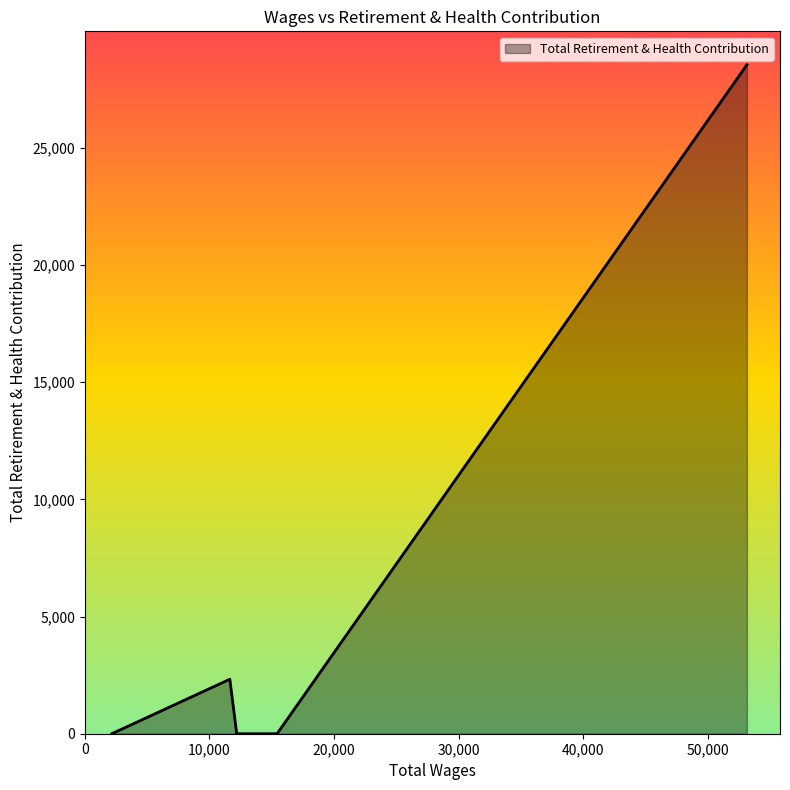

Does the chart display data point markers on the line(s)?

No